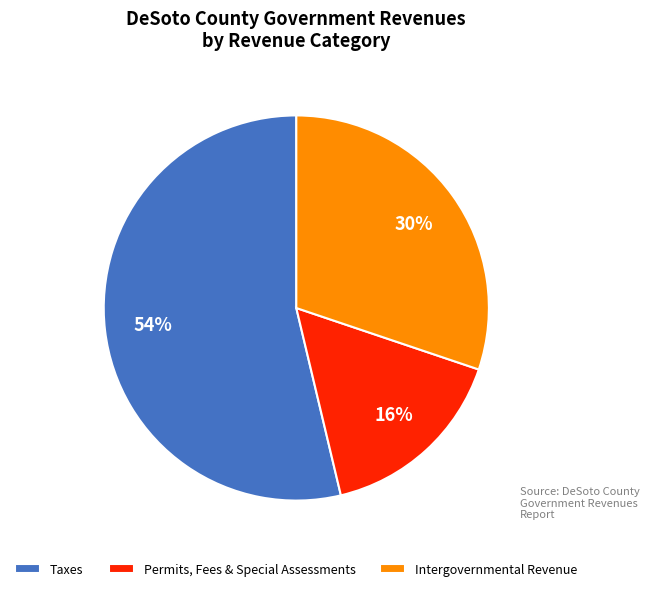

Rank the categories by value from highest to lowest.

Taxes, Intergovernmental Revenue, Permits, Fees & Special Assessments